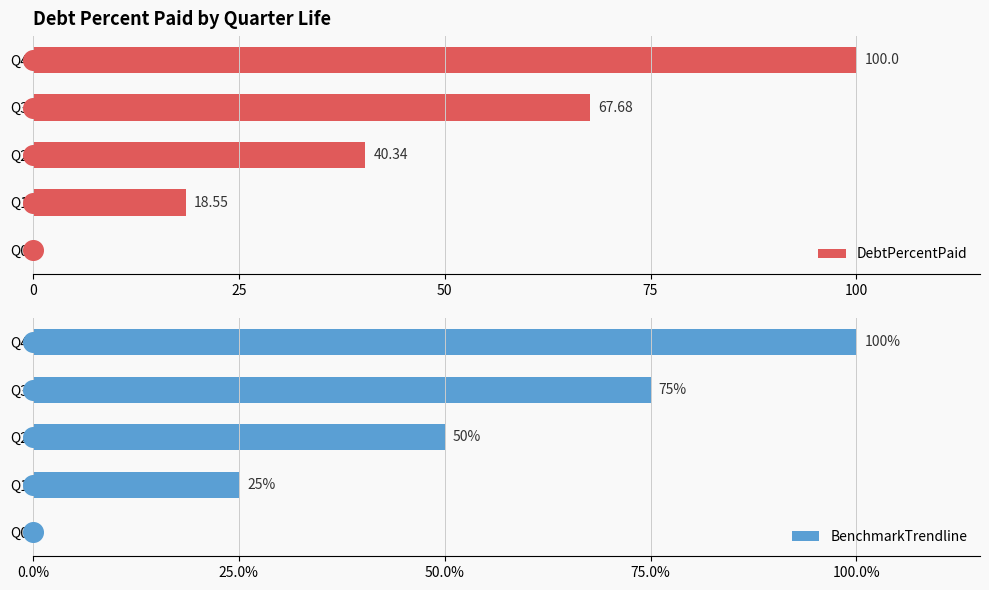

Which series has the widest spread of Y values?

DebtPercentPaid